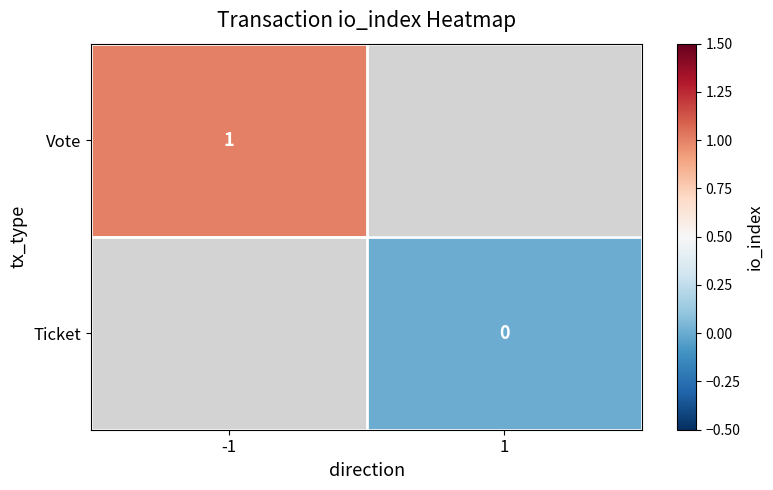

The Vote series shows 1.0 at -1. True or false?

True